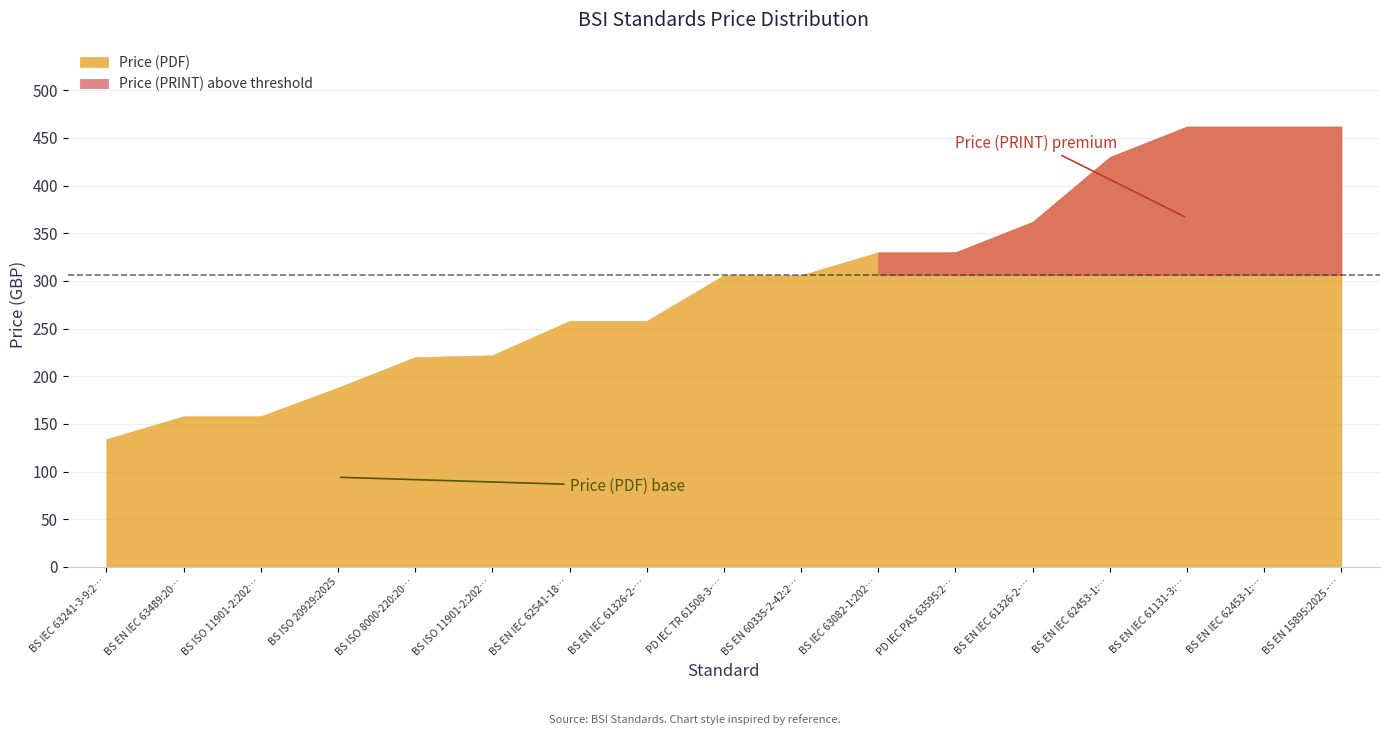

True or false: Price (PRINT) has a value of 330 at BS IEC 63082-1:2025.

True